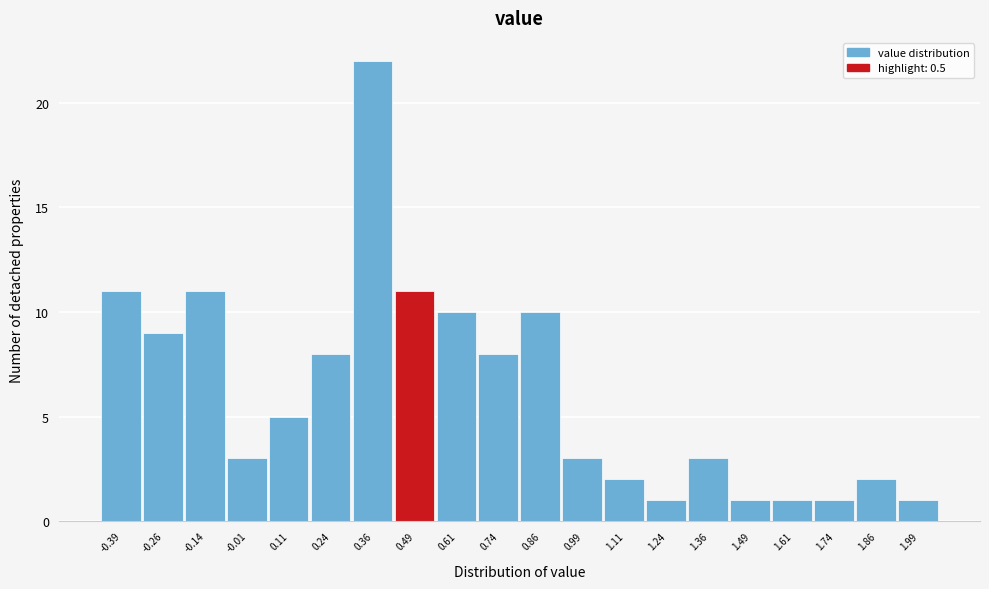

Over which range of the x-axis is the bar tallest?

0.300 to 0.425